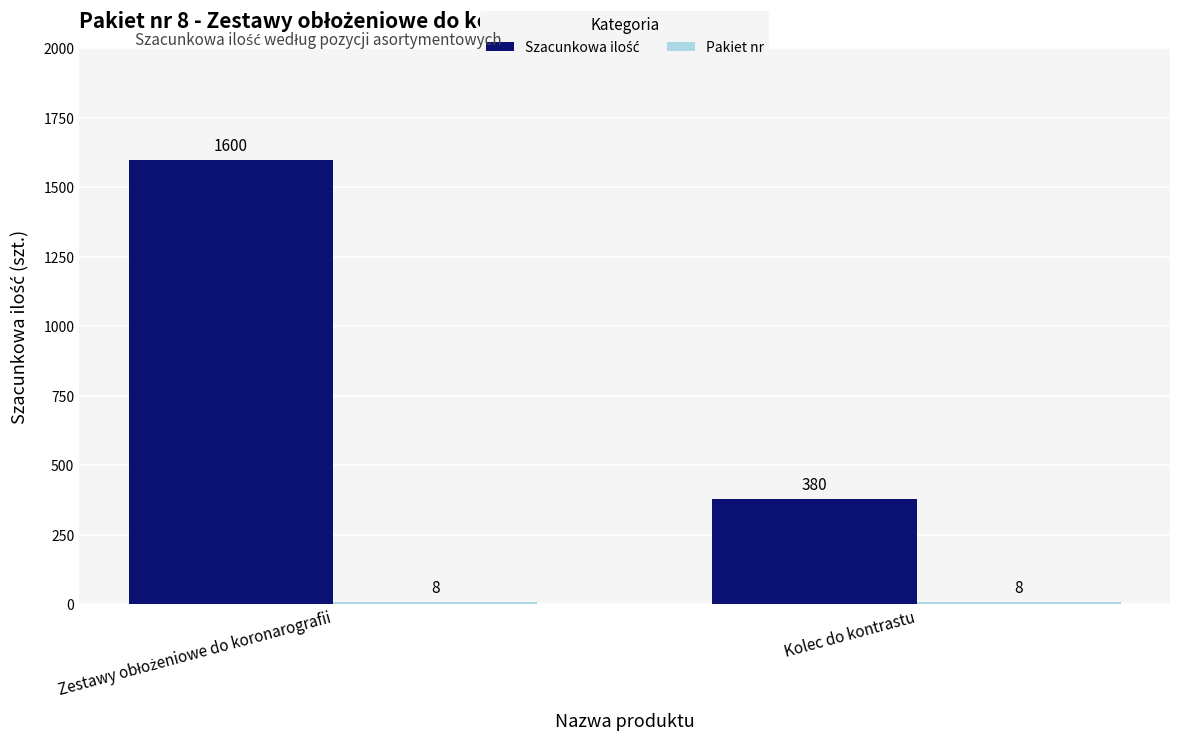

The Szacunkowa ilość series shows 1600 at Zestawy obłożeniowe do koronarografii. True or false?

True